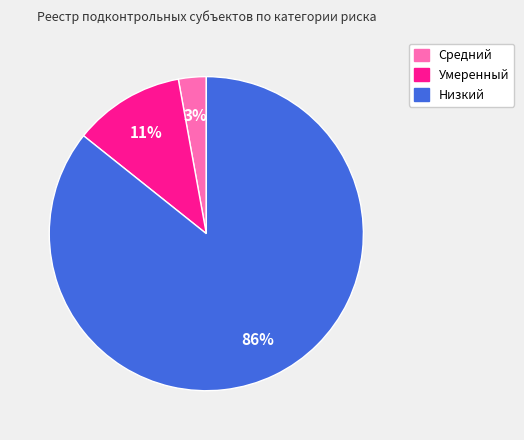

True or false: Умеренный accounts for 11% of the total.

True